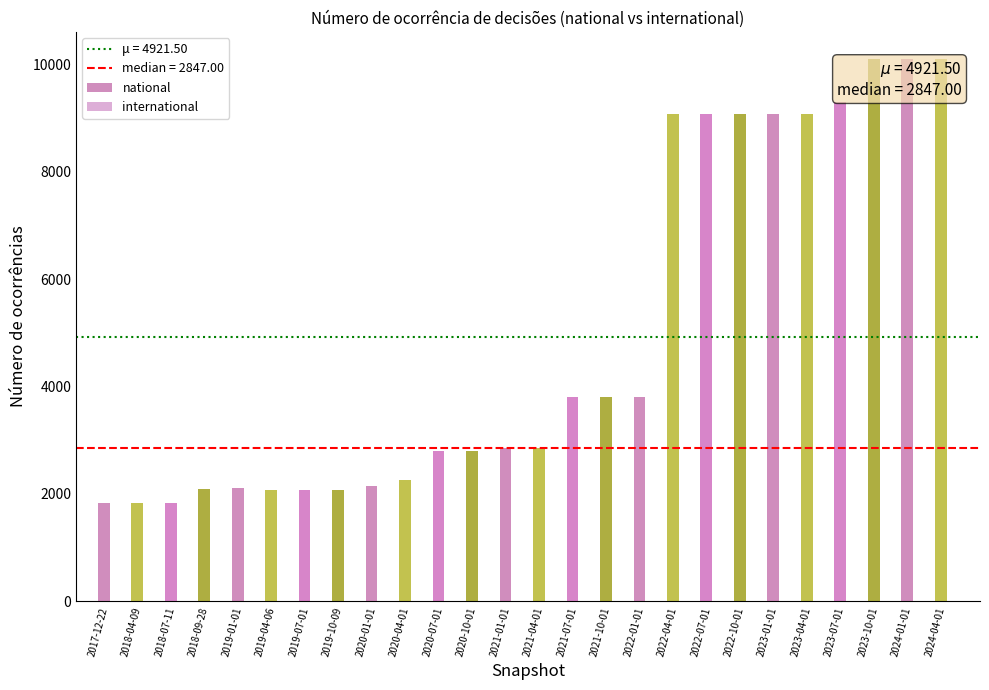

What is the greatest value displayed?

10102